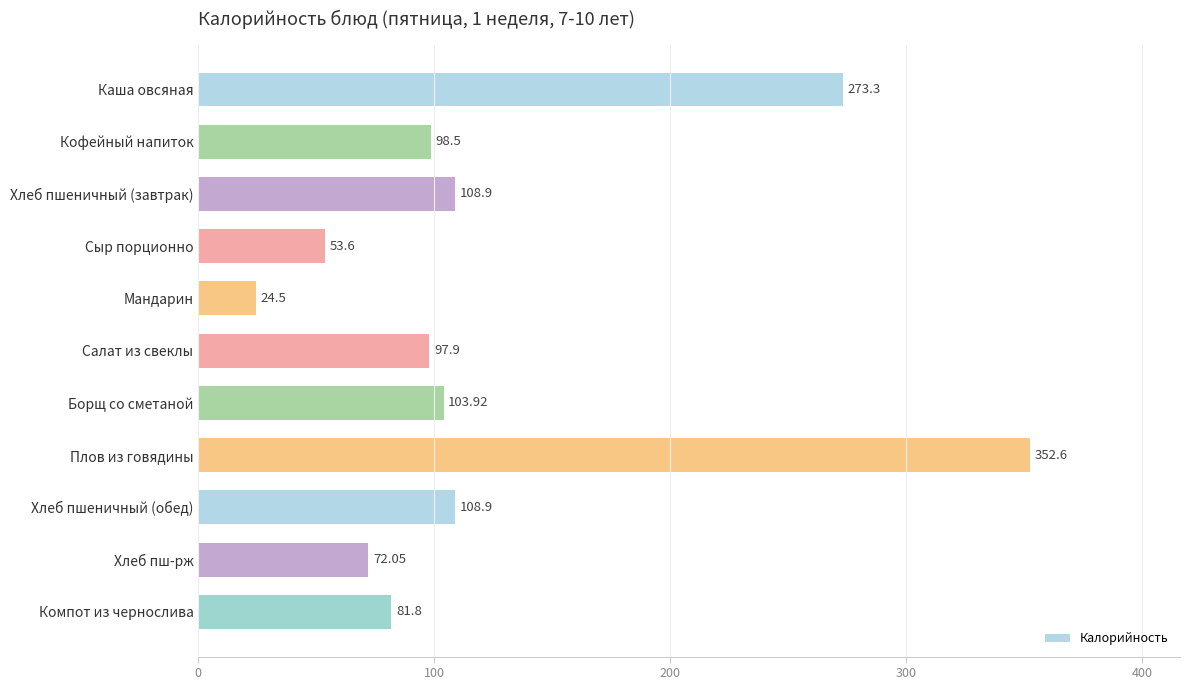

What is the difference between the maximum and minimum values?

328.1